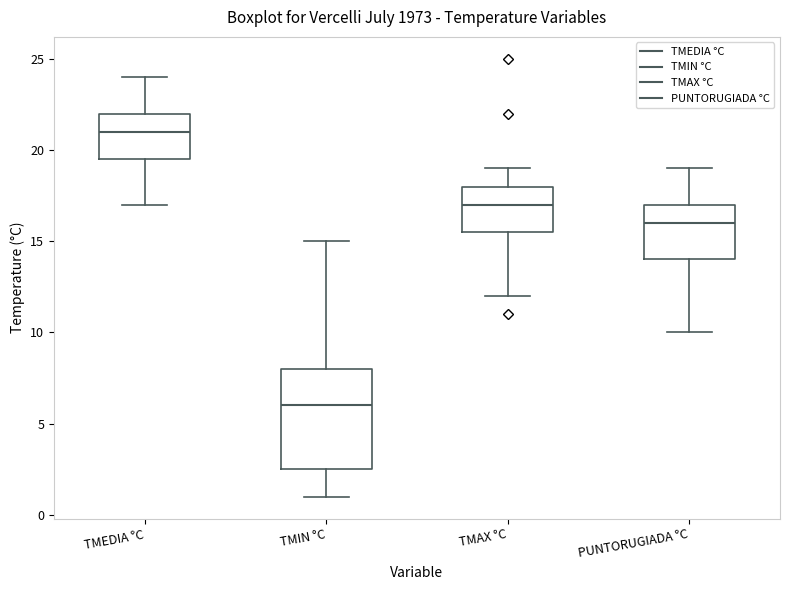

Reading left to right, read every box against the y-axis: the position of its median line, the range the box covers, and the ends of its whiskers. The values are not printed on the chart, so give them approximately, as read against the axis.

TMEDIA °C: median 21.0, box 19.5 to 22.0, whiskers 17.0 to 24.0
TMIN °C: median 6.0, box 2.5 to 8.0, whiskers 1.0 to 15.0
TMAX °C: median 17.0, box 15.5 to 18.0, whiskers 12.0 to 19.0
PUNTORUGIADA °C: median 16.0, box 14.0 to 17.0, whiskers 10.0 to 19.0